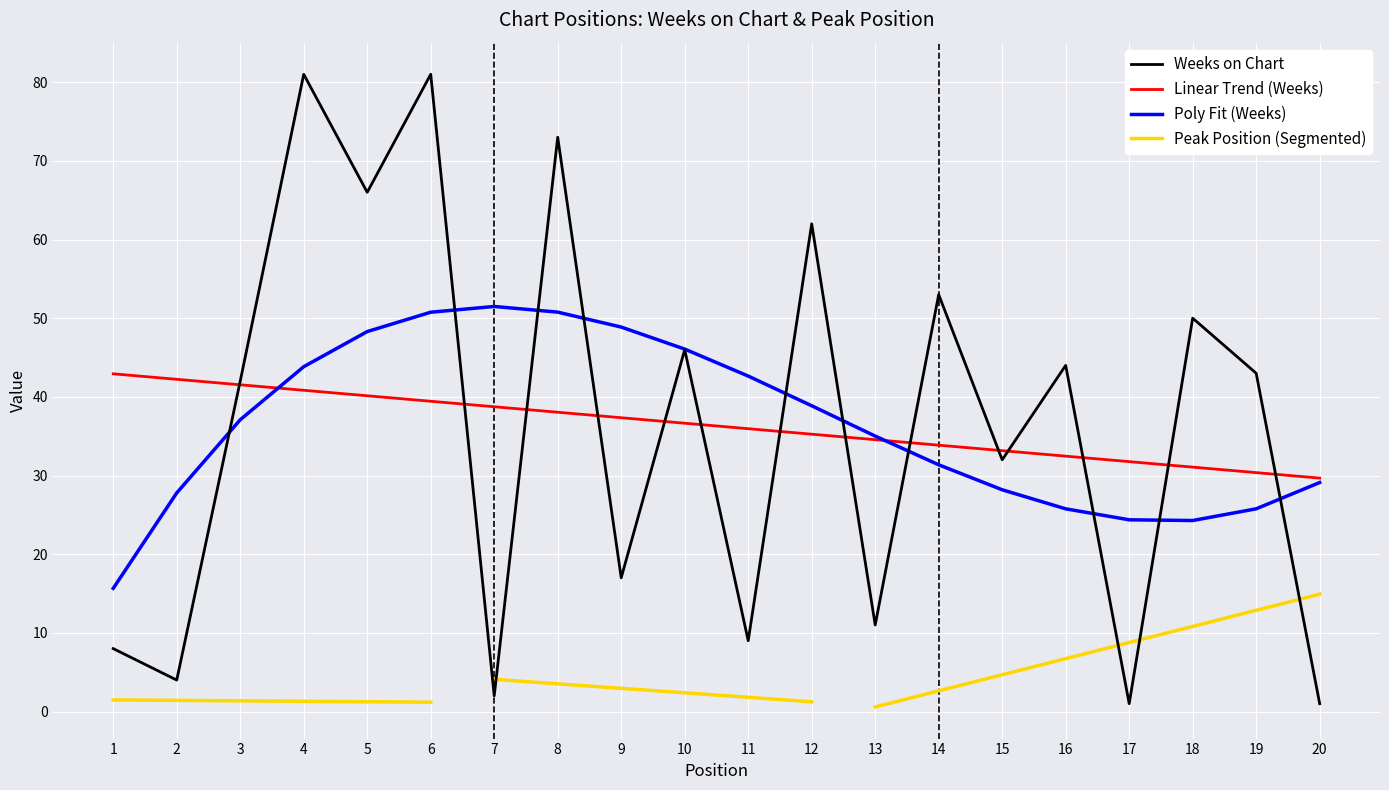

Reading left to right, what are all the values shown in this chart?

1=8	2=4	3=42	4=81	5=66	6=81	7=2	8=73	9=17	10=46	11=9	12=62	13=11	14=53	15=32	16=44	17=1	18=50	19=43	20=1